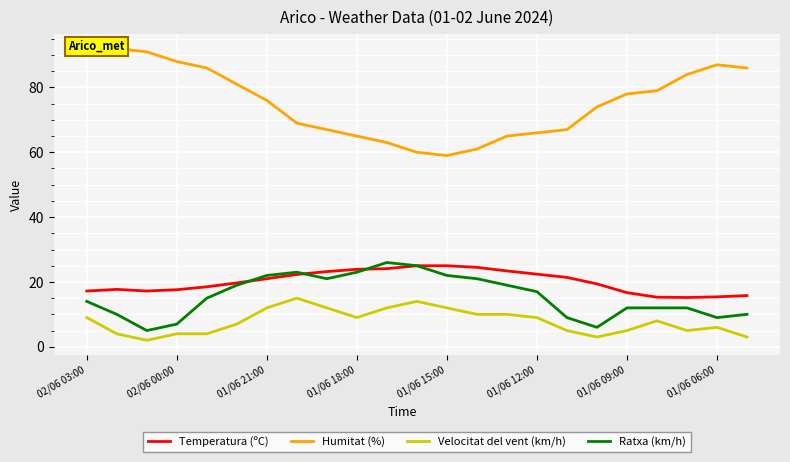

How many data points in Temperatura (ºC) are above 19?

13